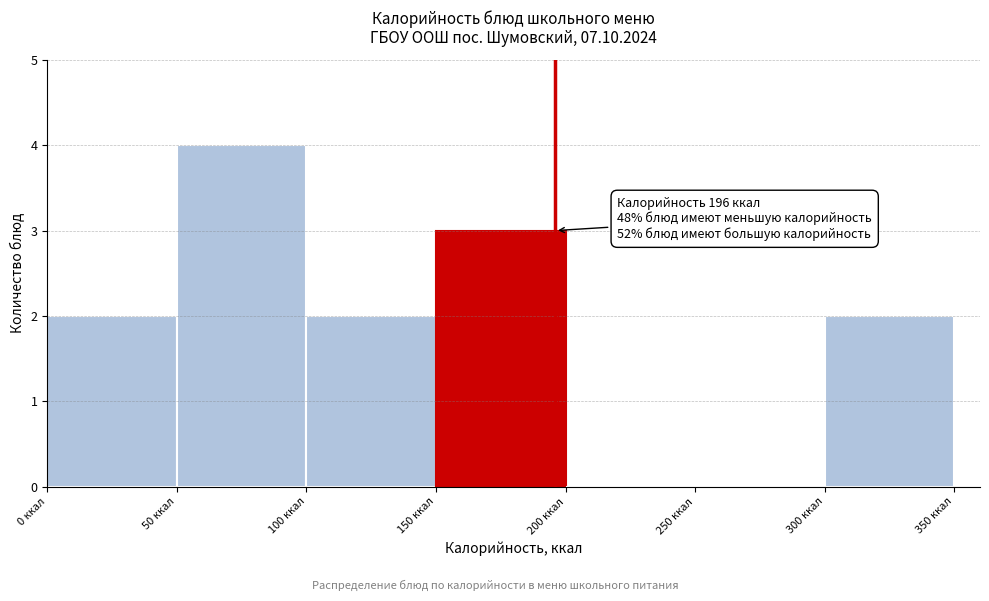

Over which range of the x-axis is the bar tallest?

50 to 100